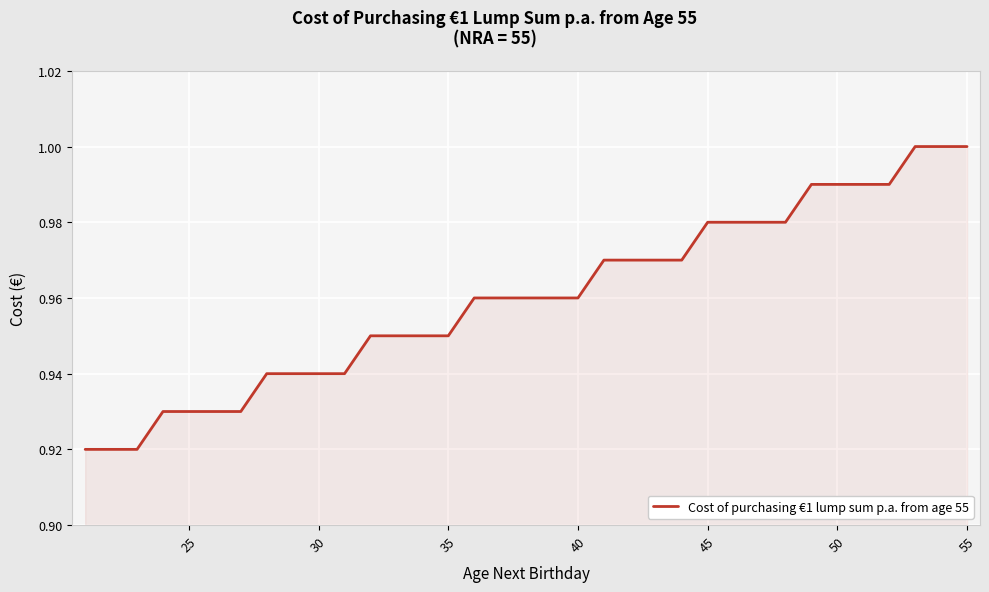

True or false: the data has more than 1 interior local peaks.

False